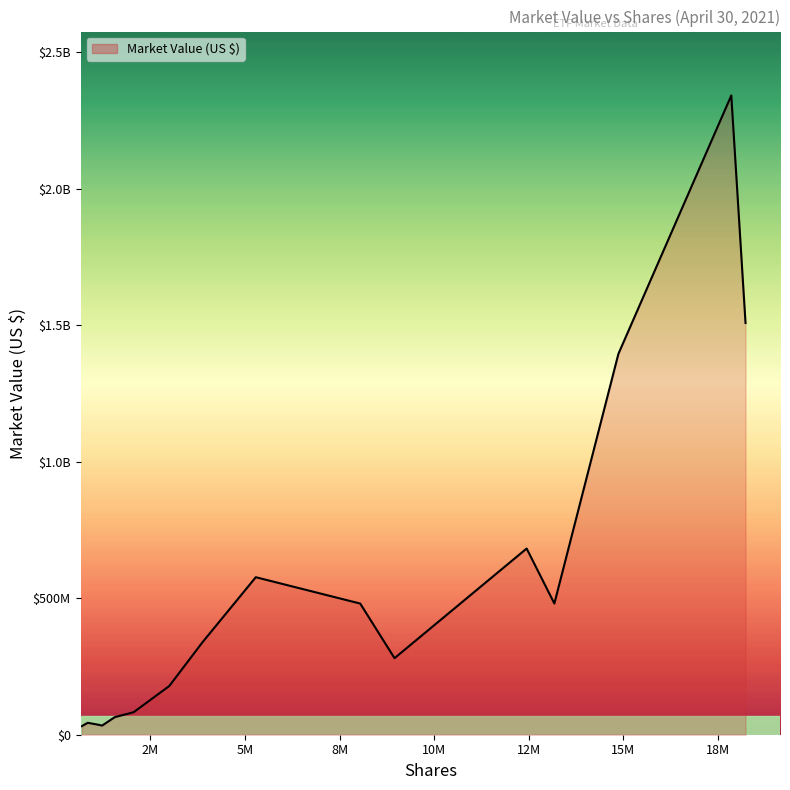

How many points are higher than both their immediate neighbors (excluding endpoints)?

4